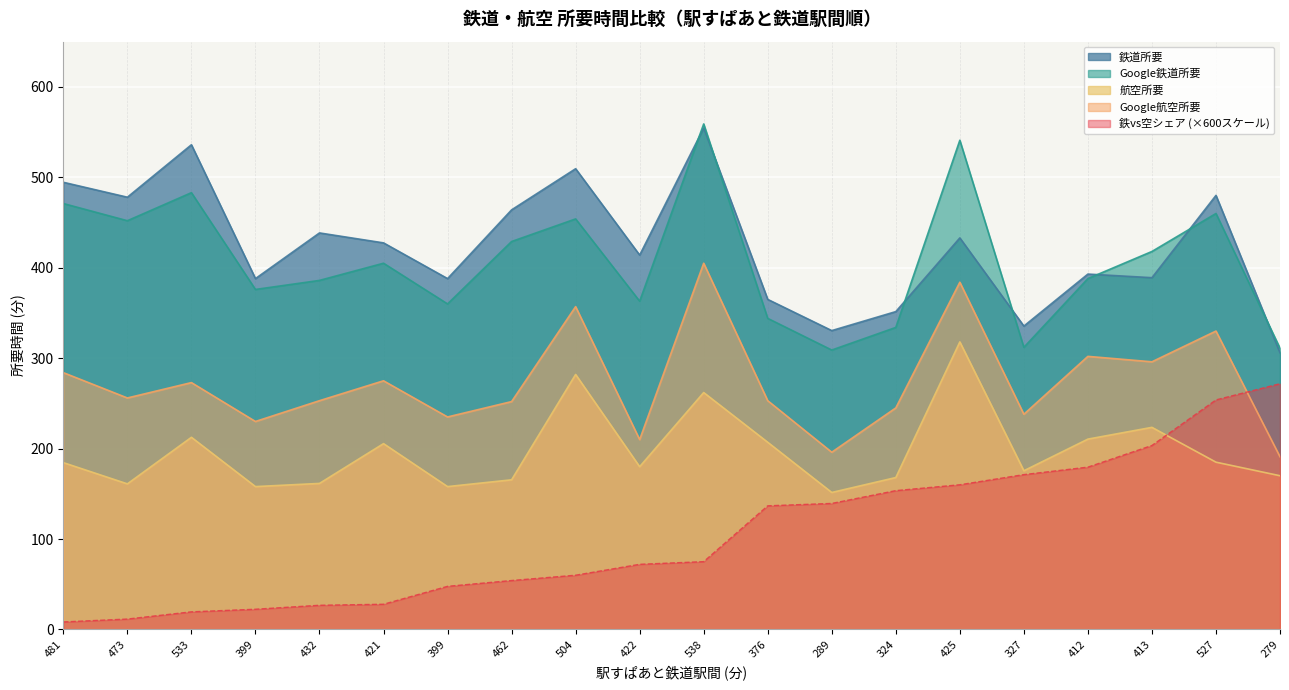

Is it true that Google航空所要 equals 360.0 at 421?

False